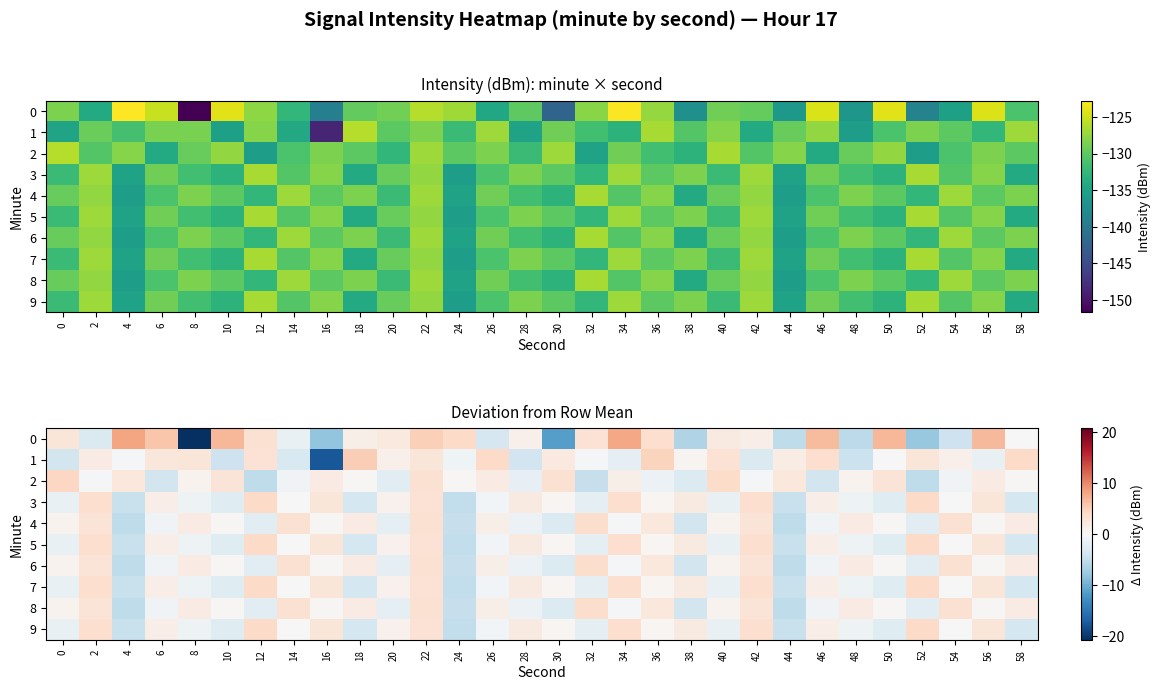

Count the number of categories in the chart.

30